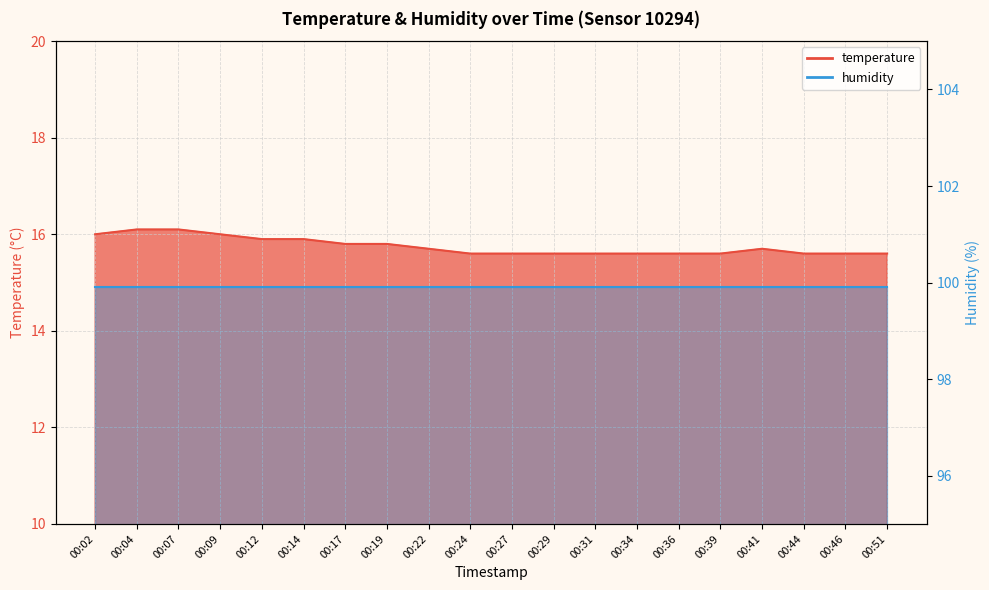

Rank the categories by value from highest to lowest.

00:04, 00:07, 00:02, 00:09, 00:12, 00:14, 00:17, 00:19, 00:22, 00:41, 00:24, 00:27, 00:29, 00:31, 00:34, 00:36, 00:39, 00:44, 00:46, 00:51